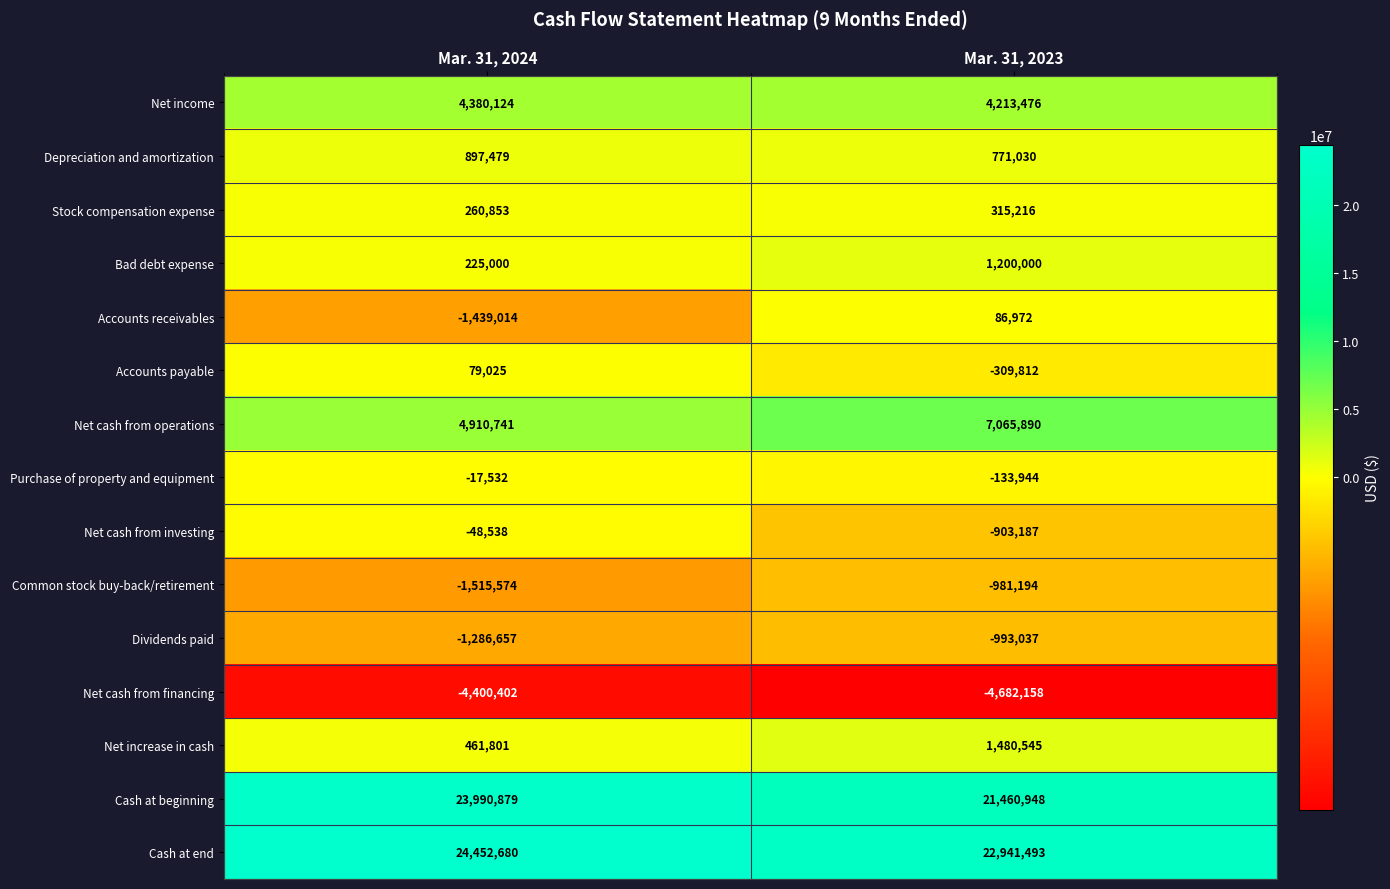

What is the difference between the Purchase of property and equipment values at Mar. 31, 2024 and Mar. 31, 2023?

116412